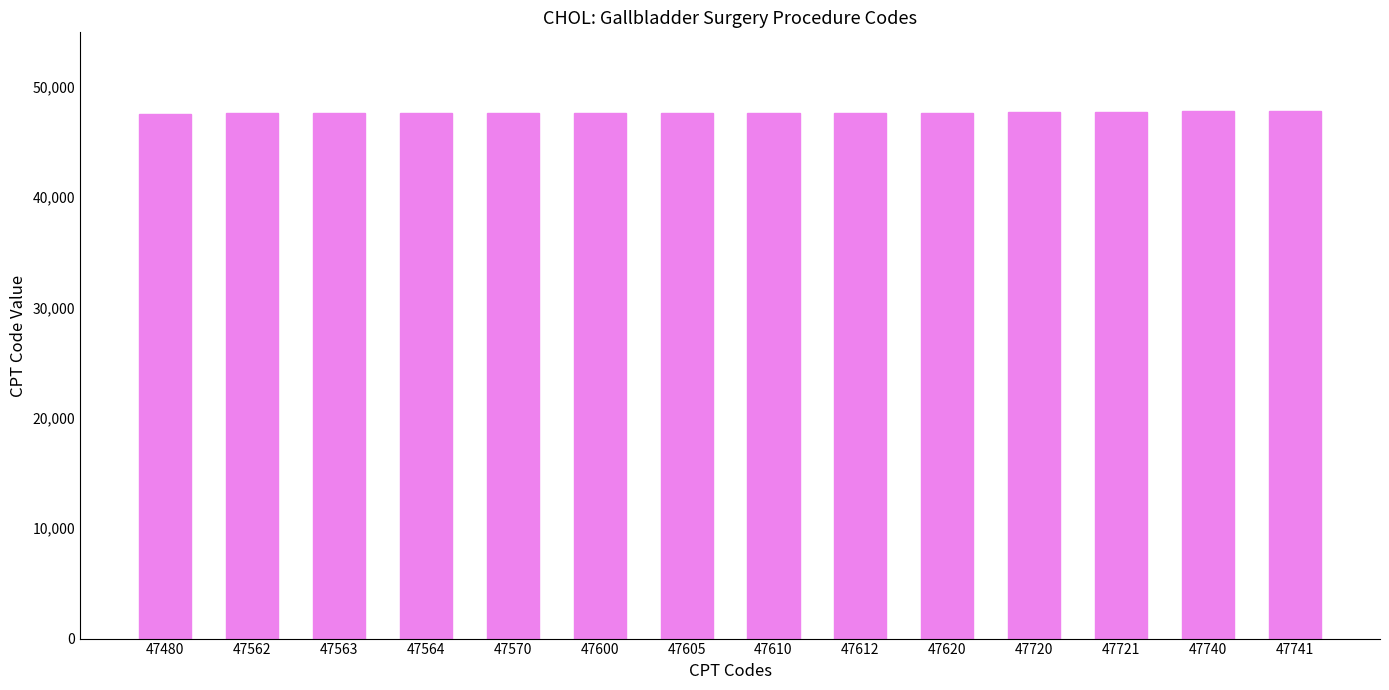

The chart shows a value of 47620 at 47620. True or false?

True